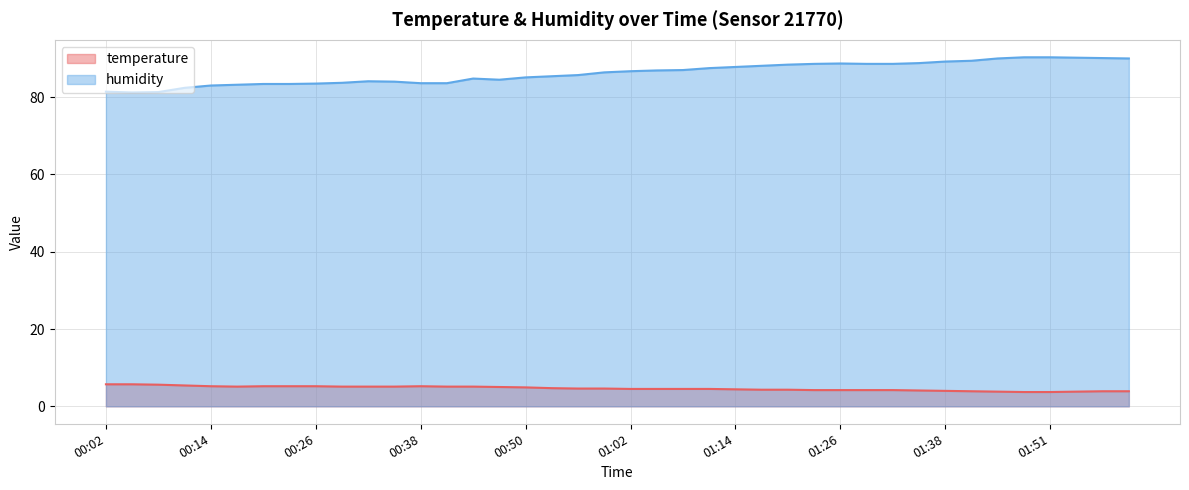

What is the label of the 20th point from the right?

01:02